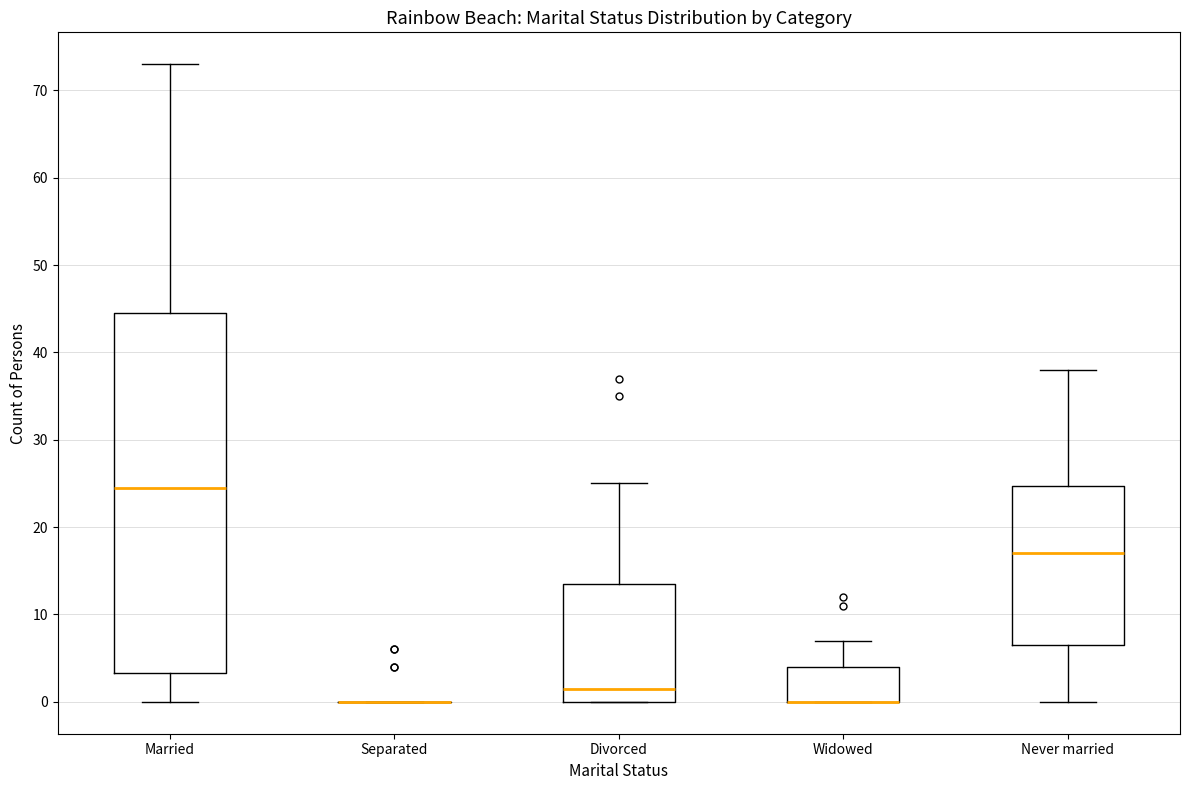

Reading left to right, transcribe this box plot: for each box, give where its median line is, the range the box spans, and where its two whiskers end, as read against the y-axis. The values are not printed on the chart, so give them approximately, as read against the axis.

Married: median 25, box 3 to 45, whiskers 0 to 73
Separated: box collapsed to a line at 0, whiskers 0 to 0
Divorced: median 2, box 0 to 14, whiskers 0 to 25
Widowed: median 0 (drawn on the box's lower edge), box 0 to 4, whiskers 0 to 7
Never married: median 17, box 7 to 25, whiskers 0 to 38